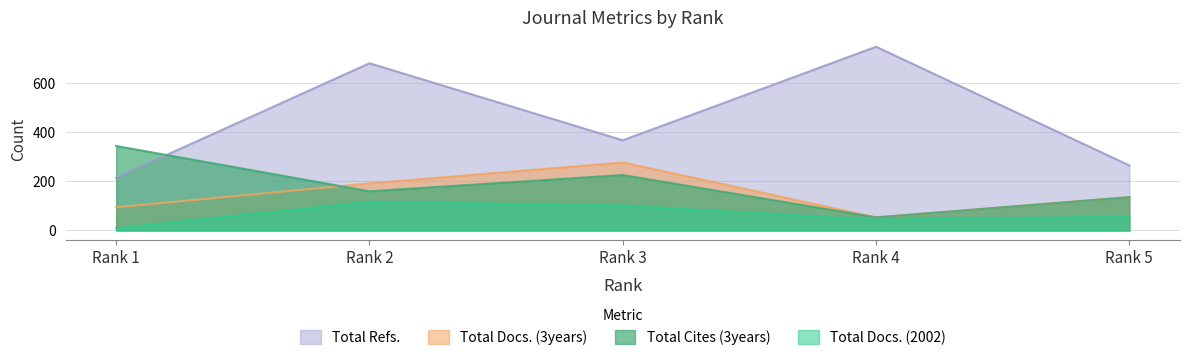

True or false: Total Docs. (2002) and Total Cites (3years) intersect in this chart.

False